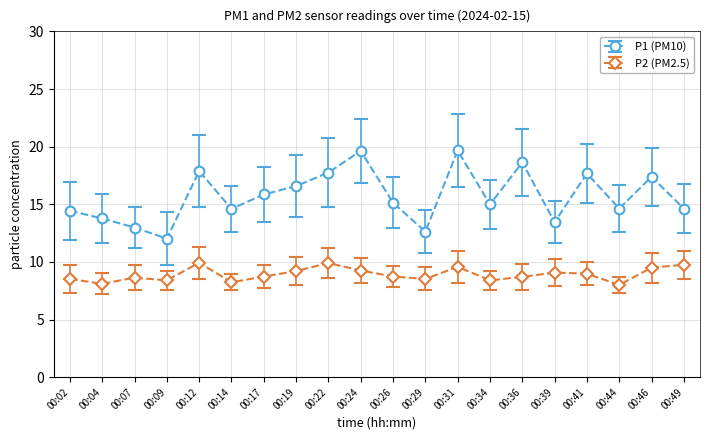

What is the minimum value shown in the chart?

8.0